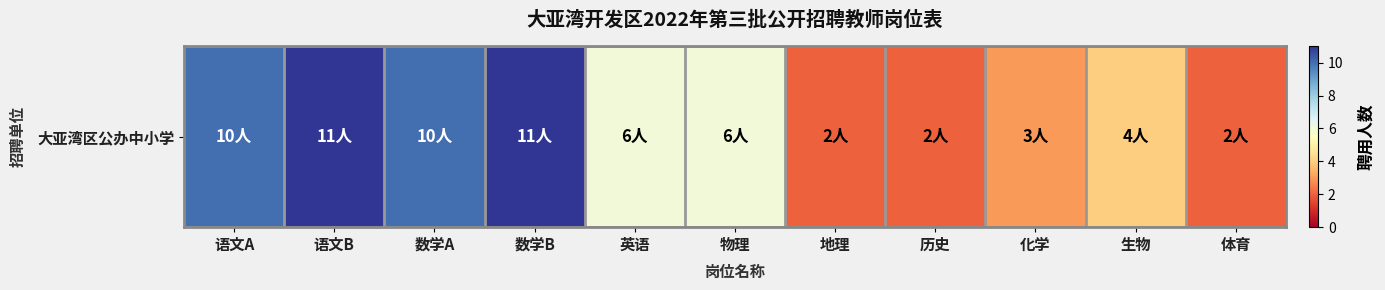

What is the minimum value shown in the chart?

2